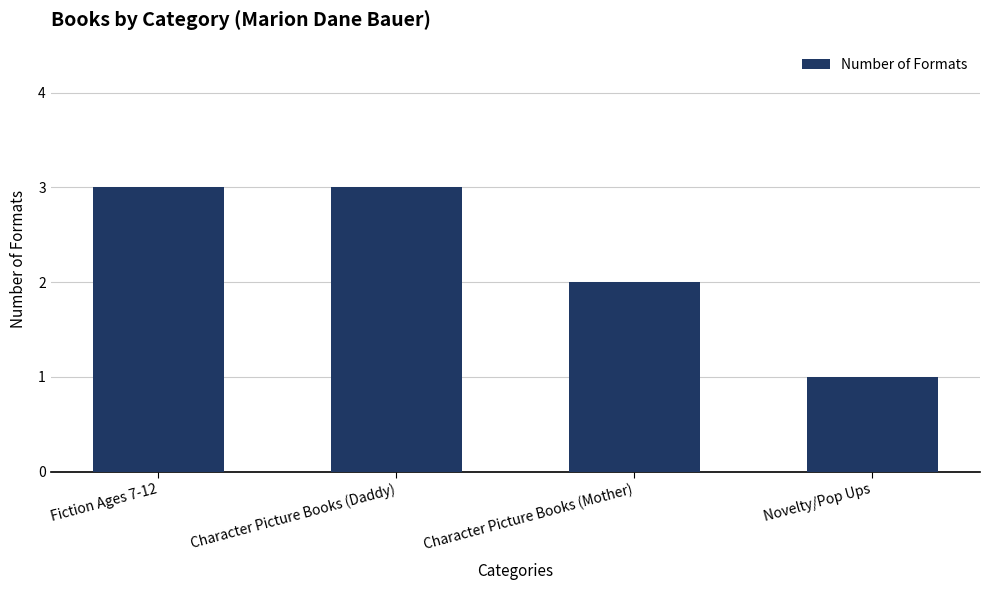

What is the label of the 3rd bar from the right?

Character Picture Books (Daddy)